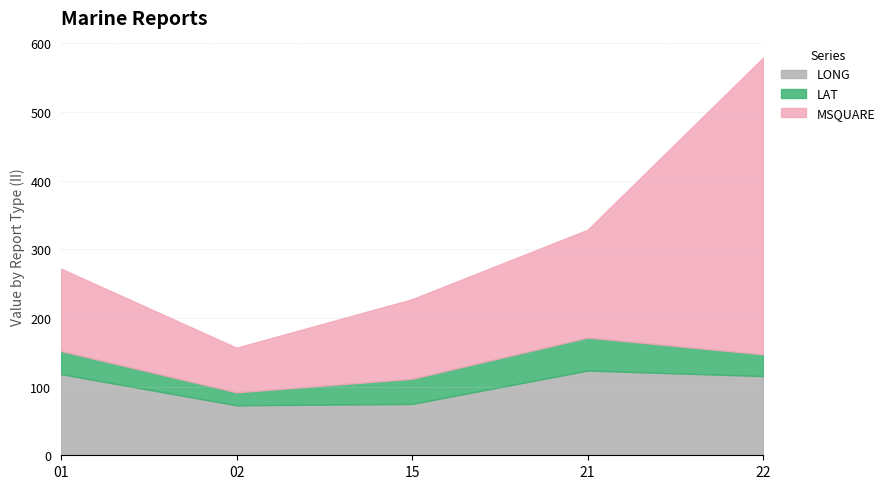

How many data points in MSQUARE are above 271?

3